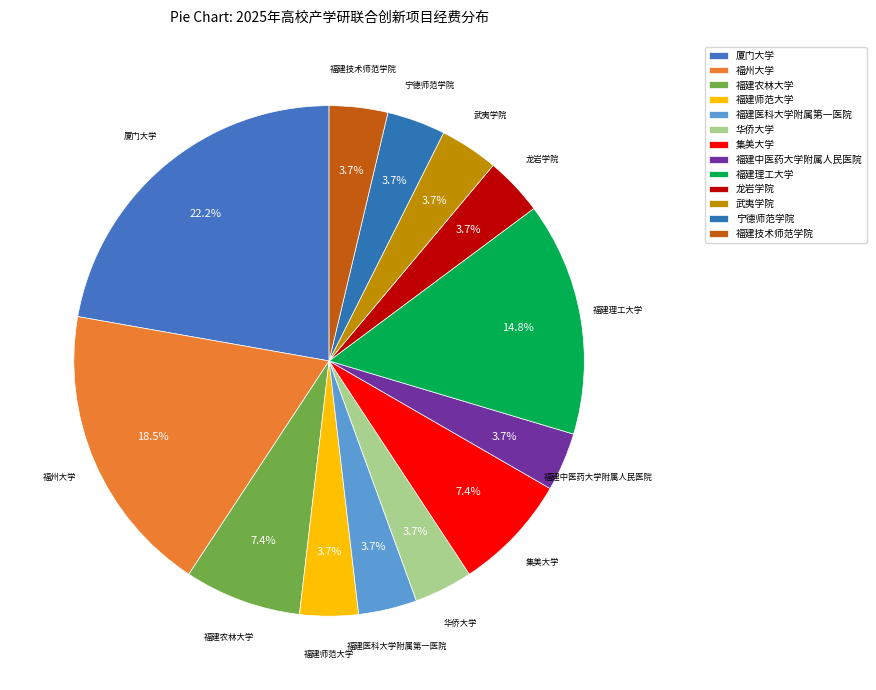

Rank the categories by value from lowest to highest.

福建师范大学, 福建医科大学附属第一医院, 华侨大学, 福建中医药大学附属人民医院, 龙岩学院, 武夷学院, 宁德师范学院, 福建技术师范学院, 福建农林大学, 集美大学, 福建理工大学, 福州大学, 厦门大学